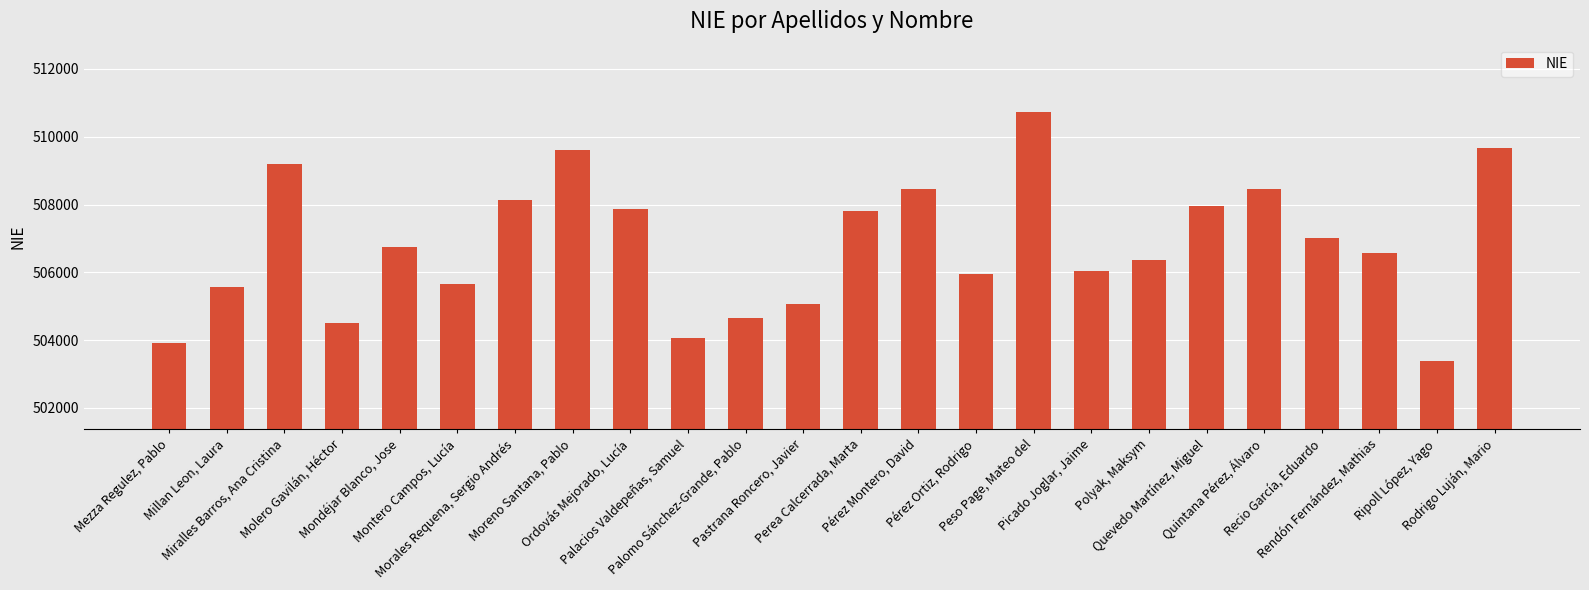

Between Quintana Pérez, Álvaro and Rendón Fernández, Mathias, which is larger?

Quintana Pérez, Álvaro